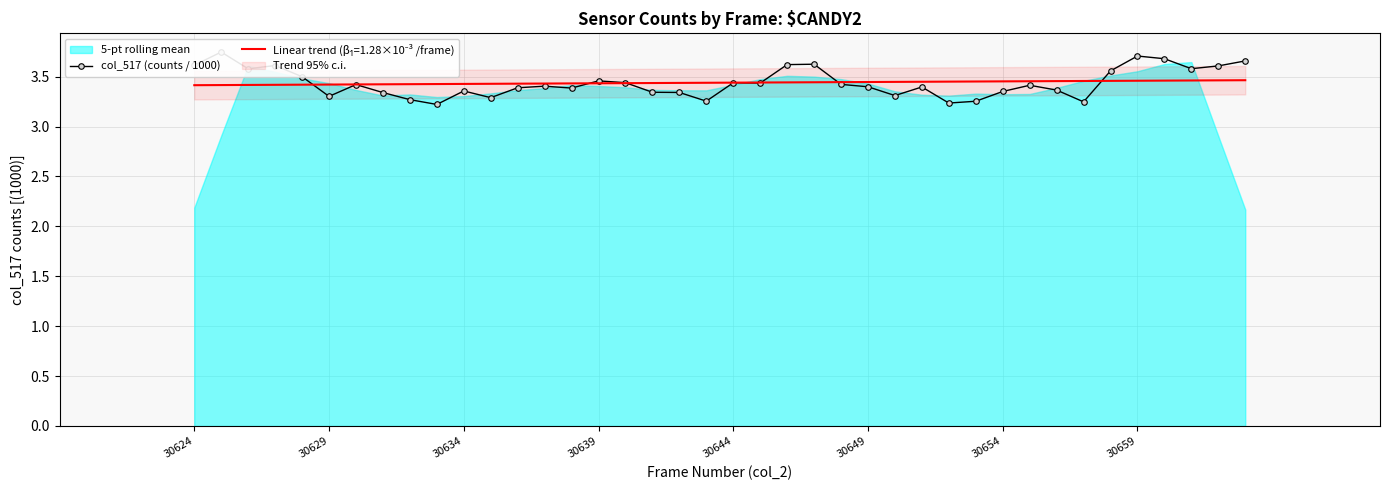

How many points are higher than both their immediate neighbors (excluding endpoints)?

11